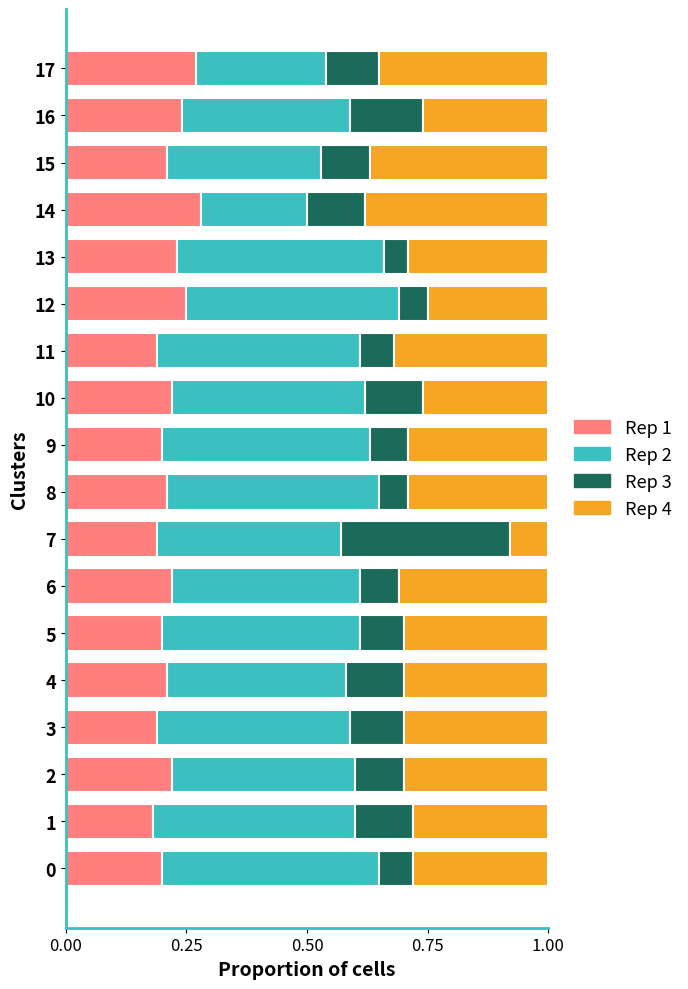

Is it true that Rep 1 equals 0.3 at 14?

True